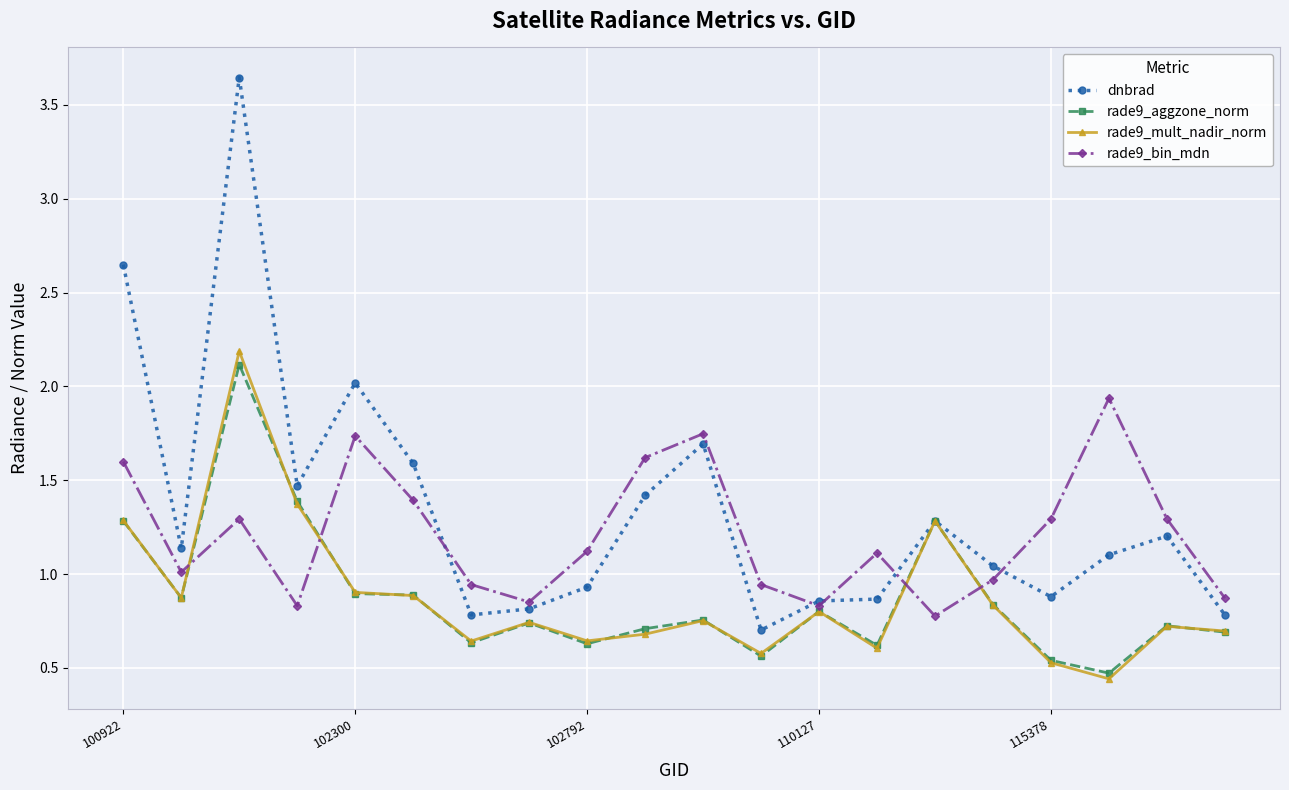

Which series has the widest spread of values?

dnbrad